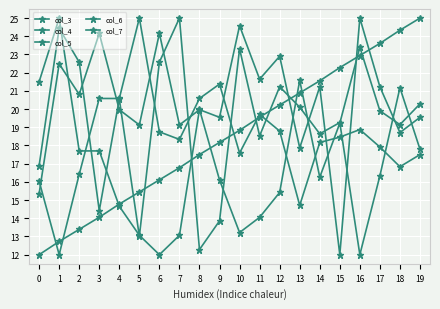

At which category does col_5 reach its first local valley?

3